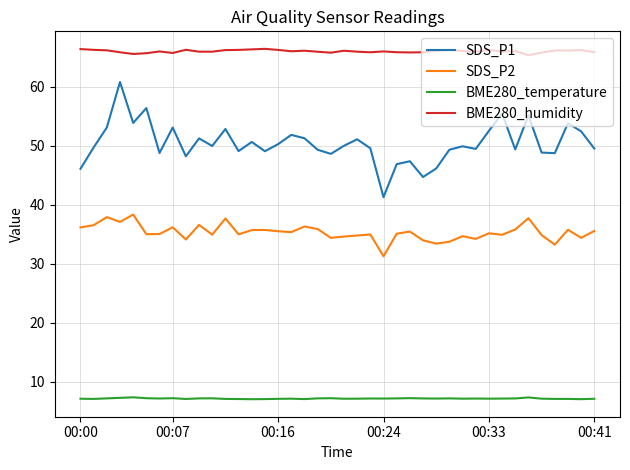

Which series has the largest total across all categories?

BME280_humidity